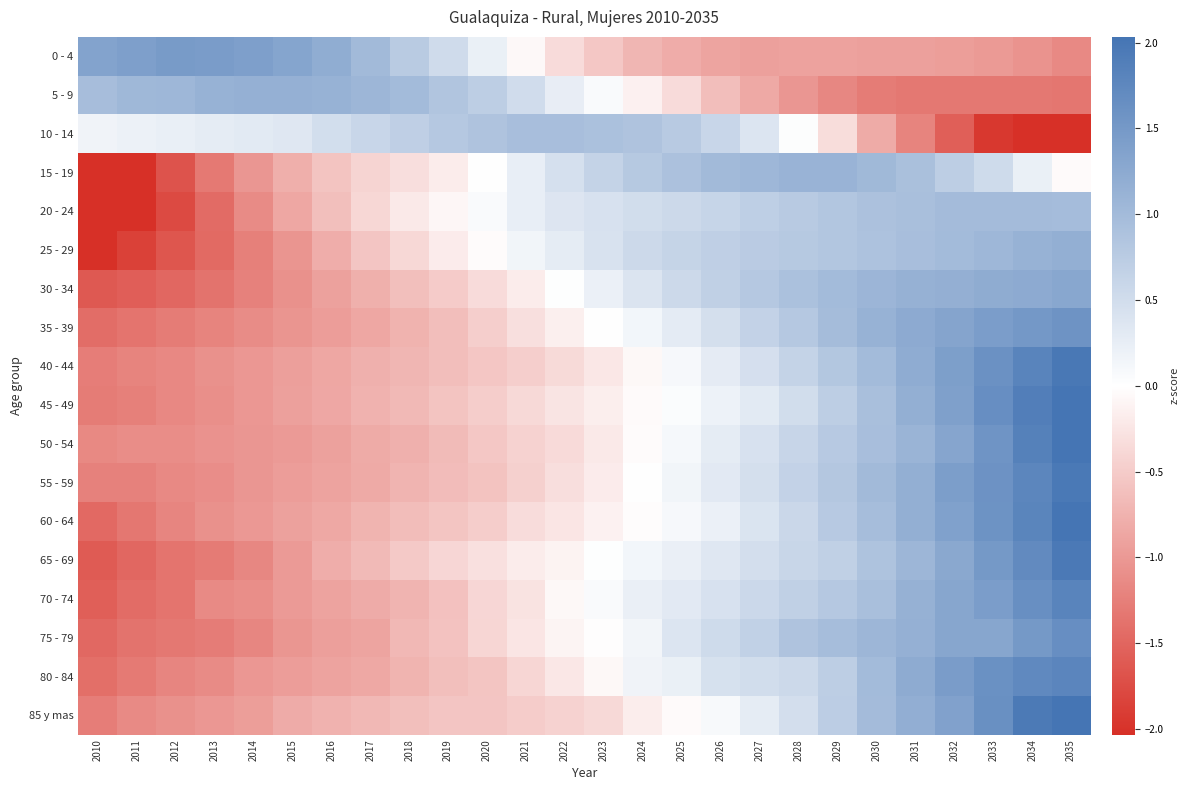

Rank the series by their maximum value, from lowest to highest.

10 - 14, 20 - 24, 15 - 19, 5 - 9, 25 - 29, 30 - 34, 0 - 4, 35 - 39, 75 - 79, 80 - 84, 70 - 74, 65 - 69, 55 - 59, 40 - 44, 60 - 64, 45 - 49, 50 - 54, 85 y mas